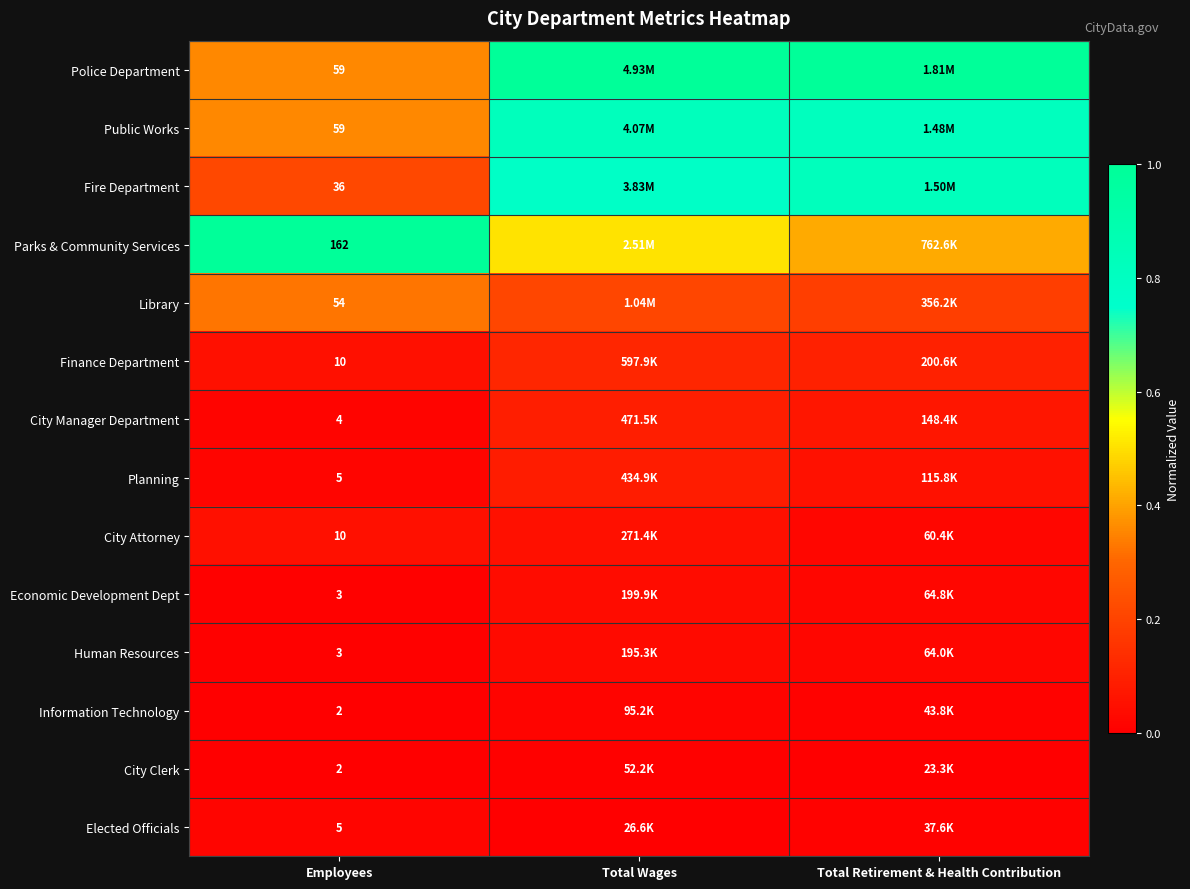

What is the total value across all series at Total Wages?

3.7